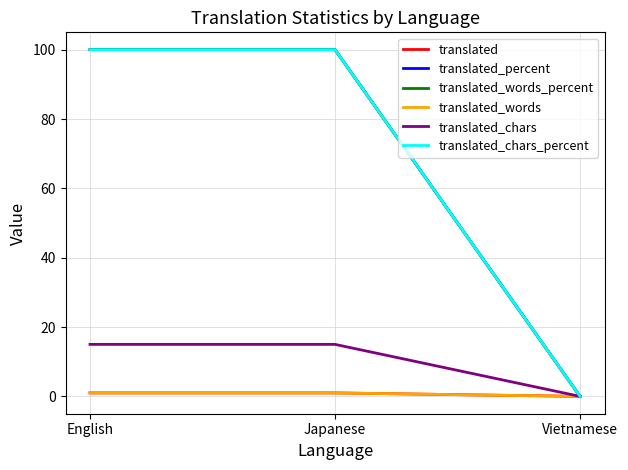

Where is translated nearest to the value 0?

Vietnamese